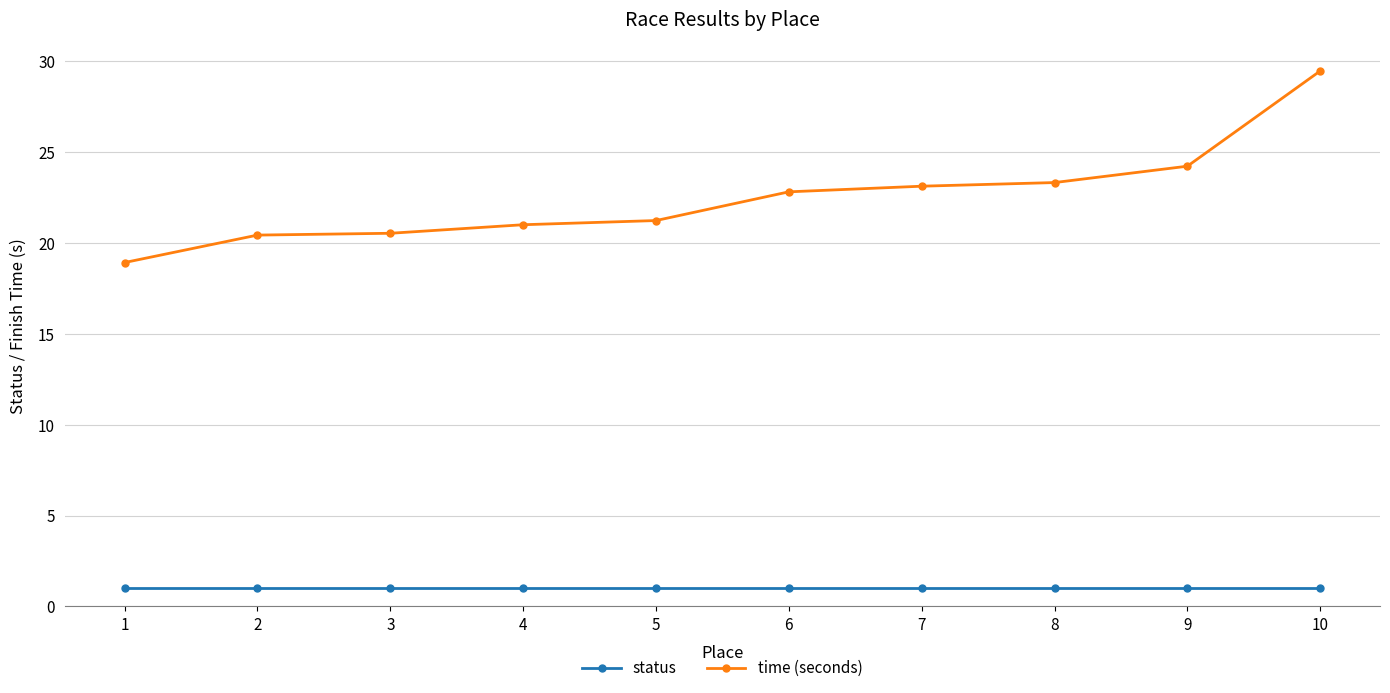

The time (seconds) series shows 10.3 at 5. True or false?

False